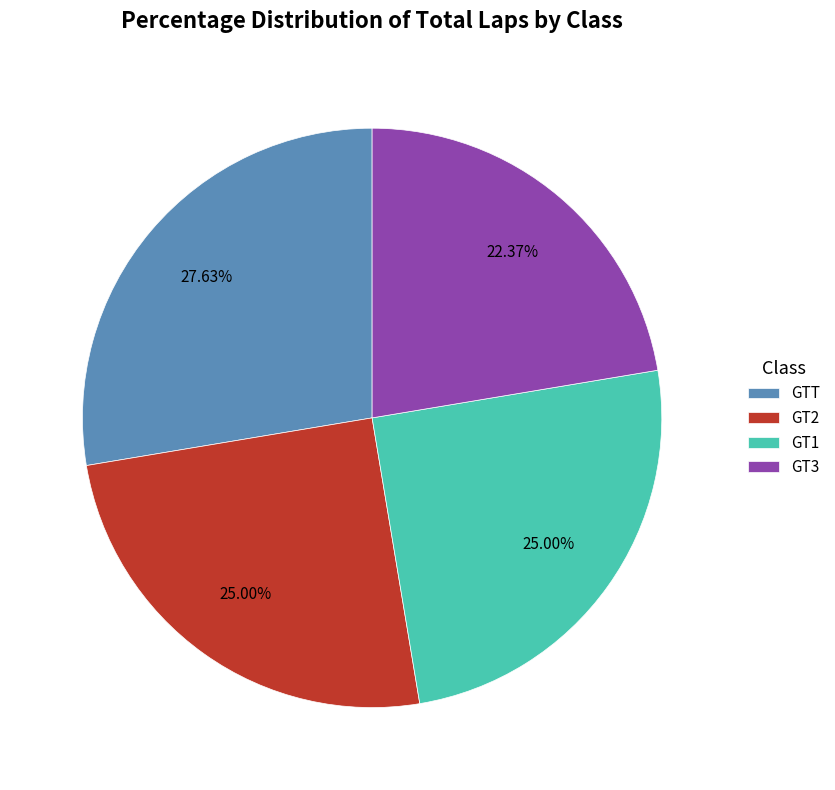

What percentage is the GTT slice, to the nearest percent?

28%